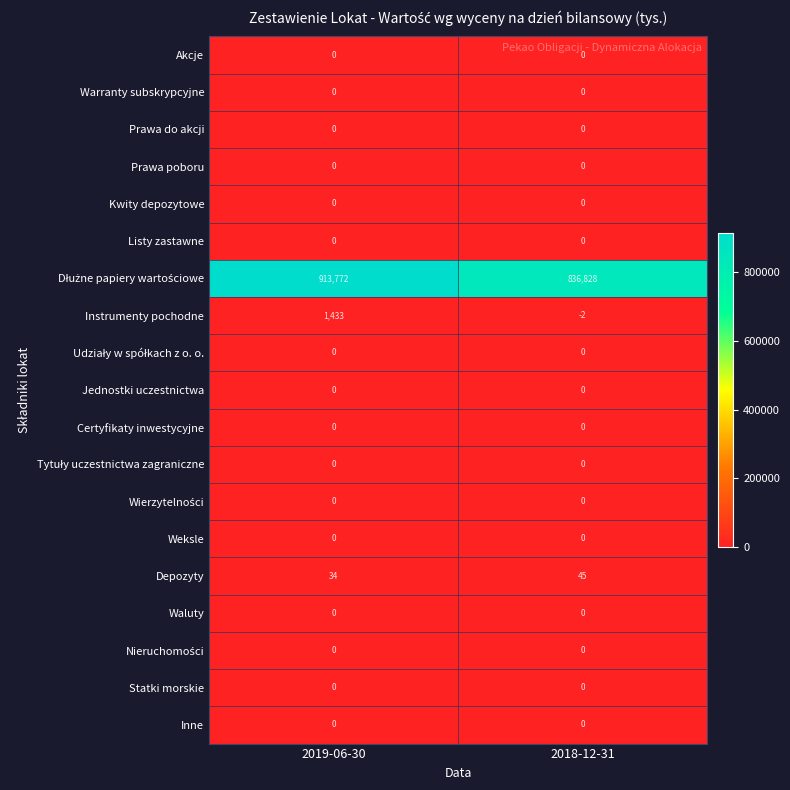

What is the total value across all series at 2018-12-31?

836871